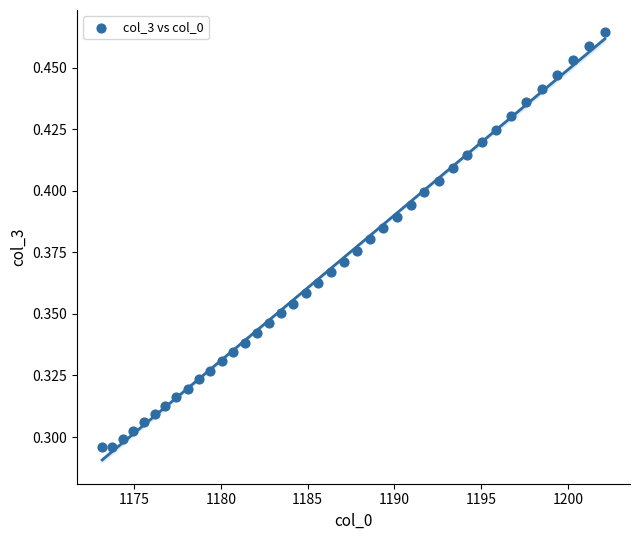

What is the range of X values (max minus min)?

29.0